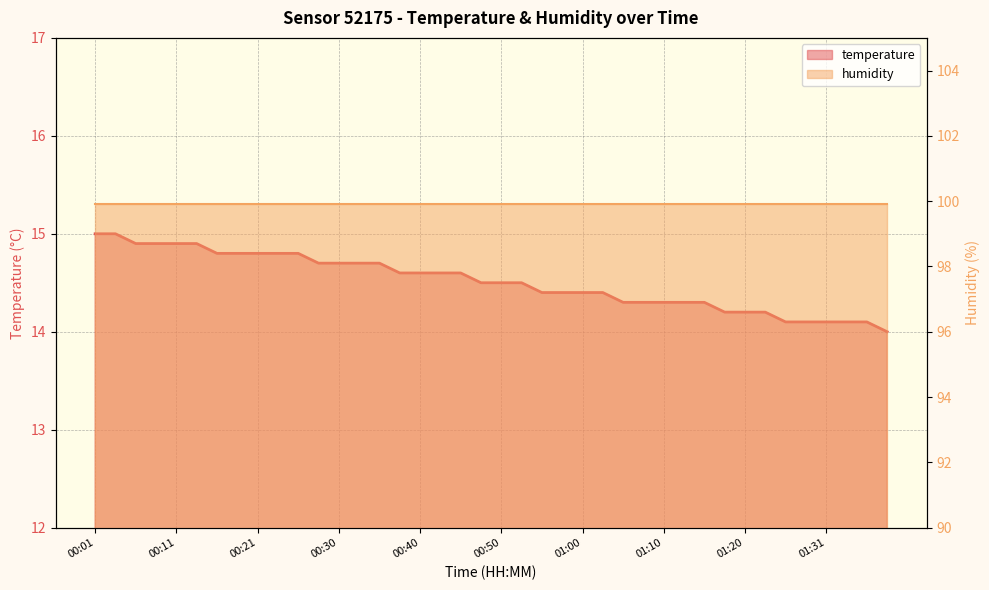

Which category has the lowest value across all series?

01:38